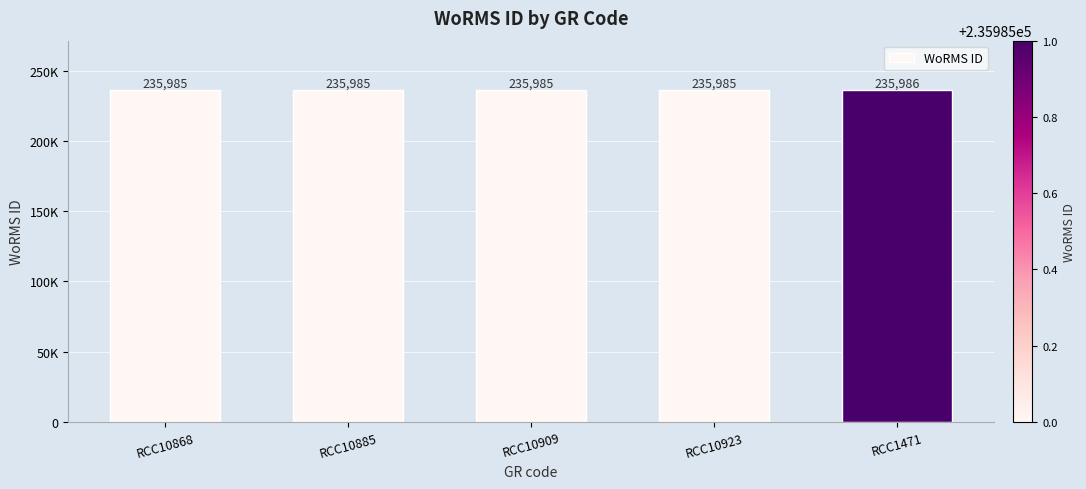

List the labels in order of value, largest first.

RCC1471, RCC10868, RCC10885, RCC10909, RCC10923